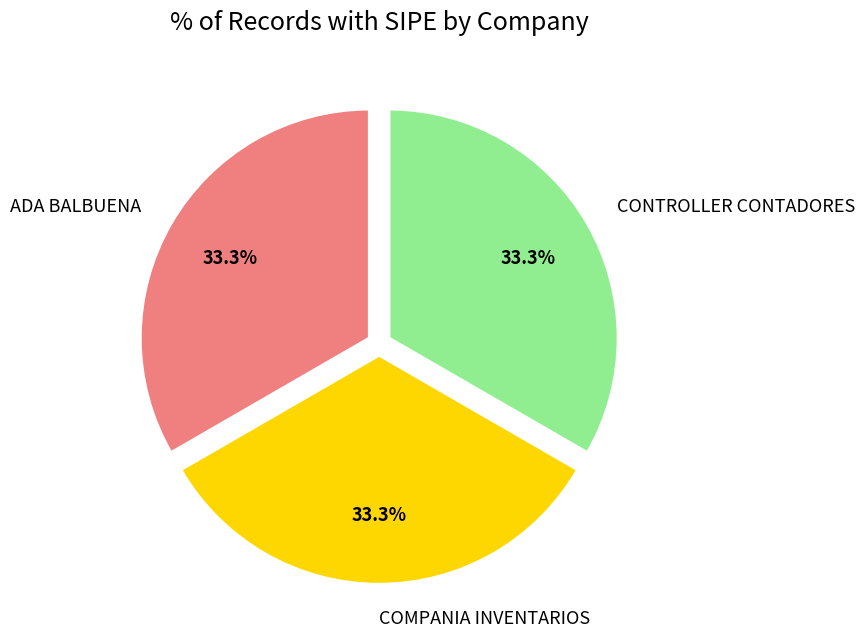

Count the number of slices in the pie.

3